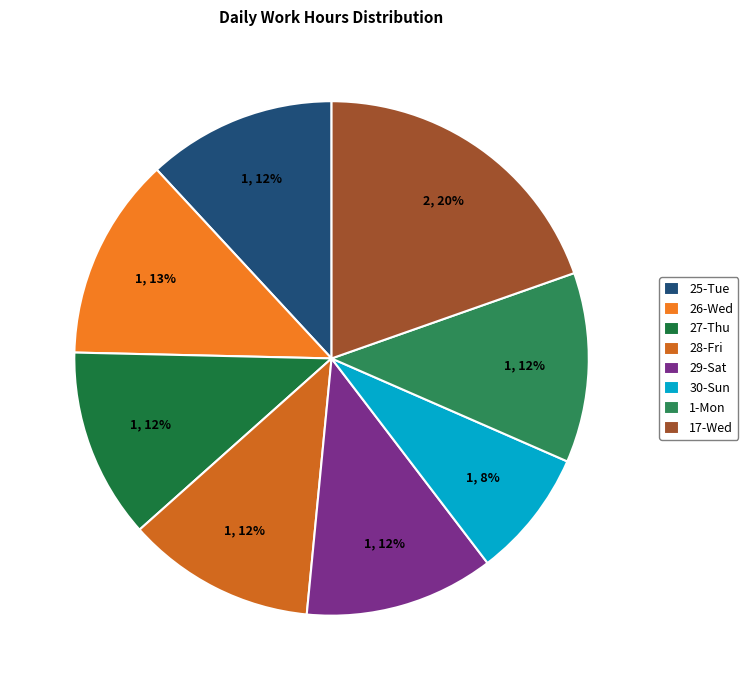

How many segments does this pie chart have?

8